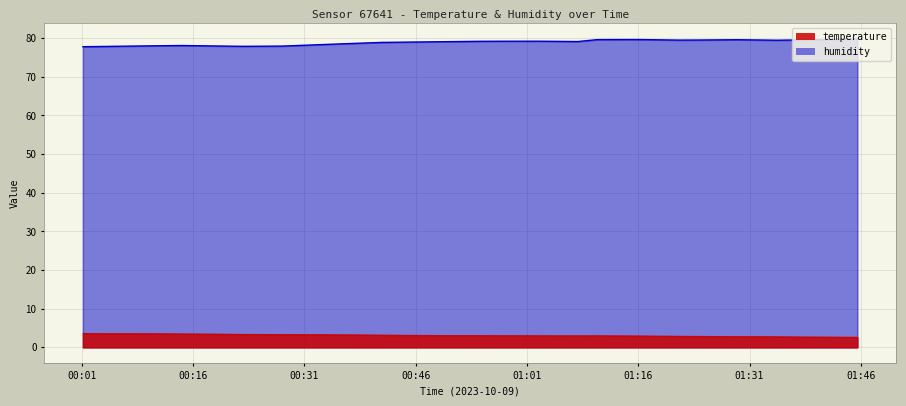

What is the value of the humidity point at the 20th from the left?

79.5